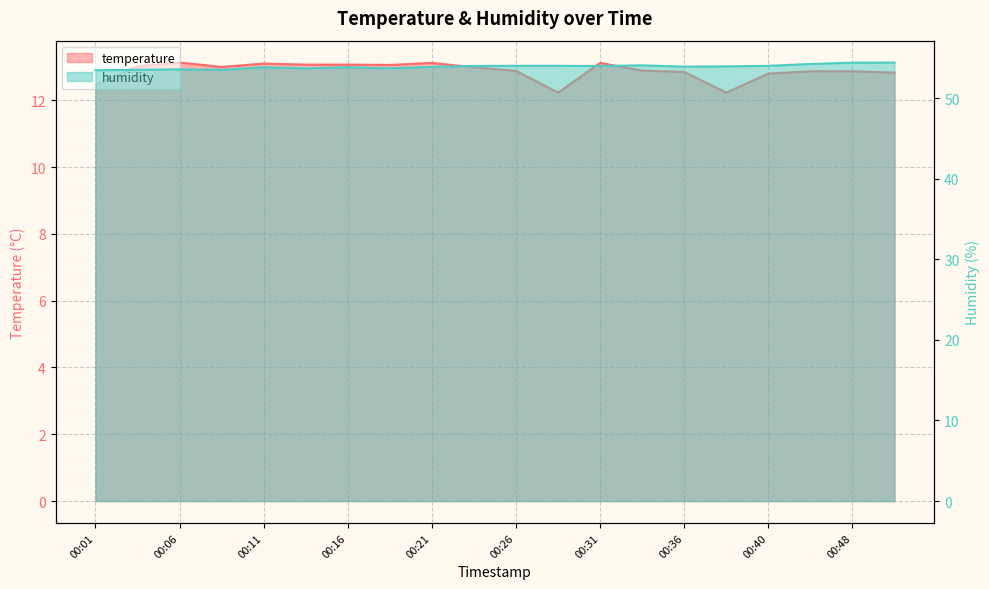

How many lines are shown in the chart?

2